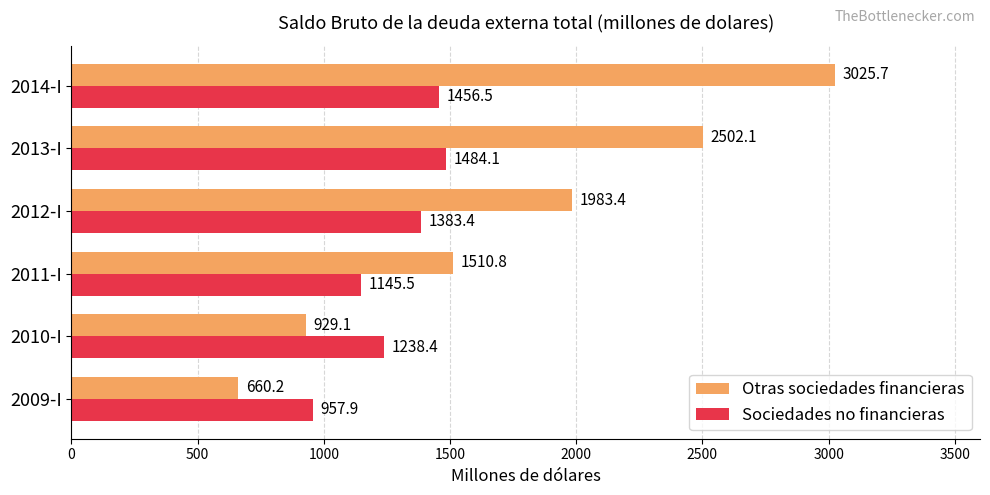

Is the value of Sociedades no financieras at 2011-I greater than the value of Otras sociedades financieras at 2011-I?

No